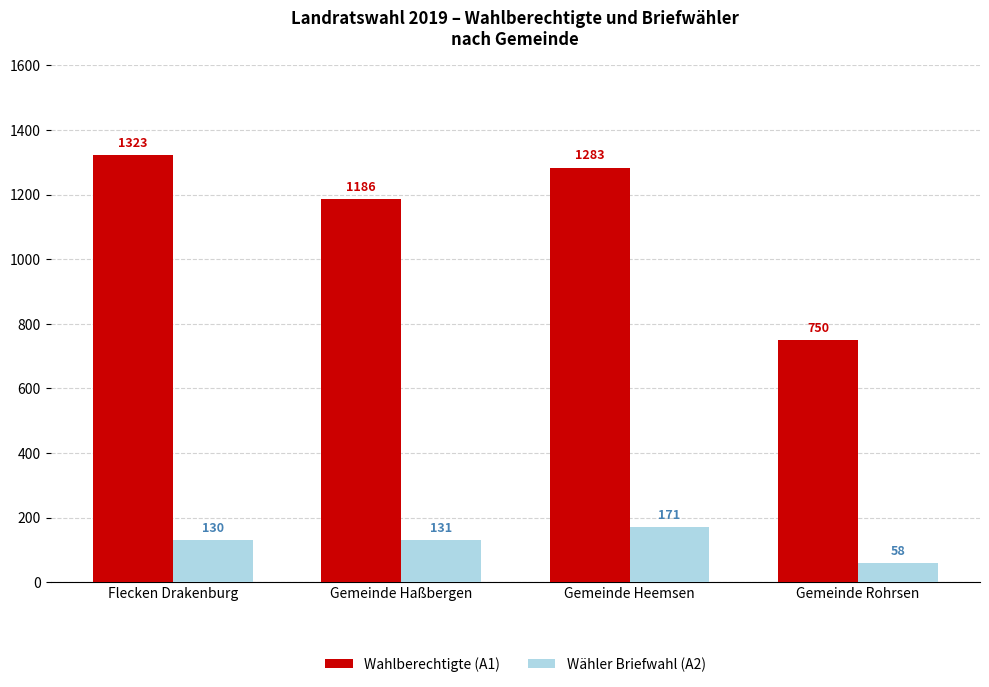

How many distinct data groups are displayed?

2